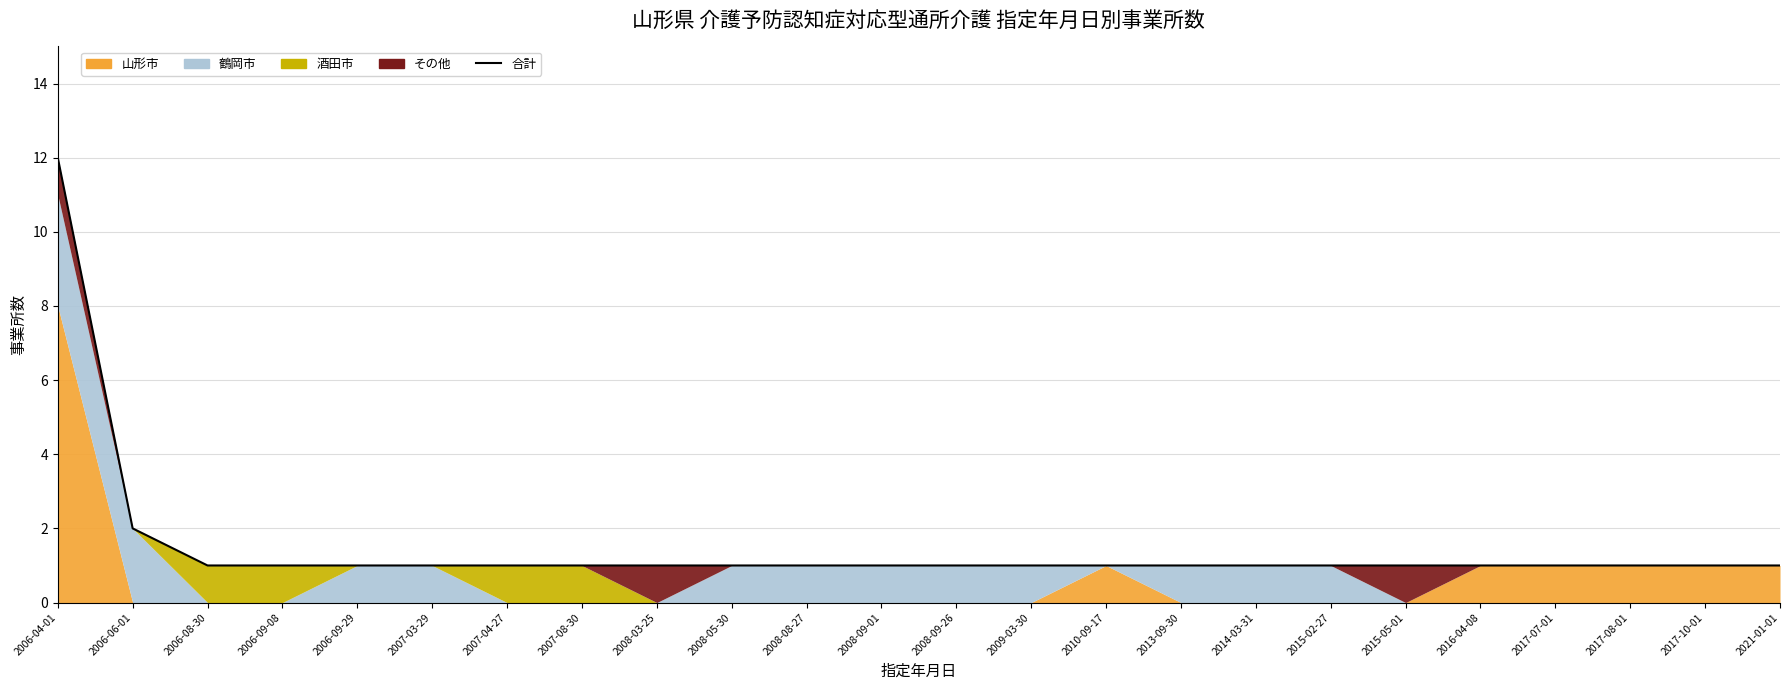

What is the value of the 19th point from the left?

1